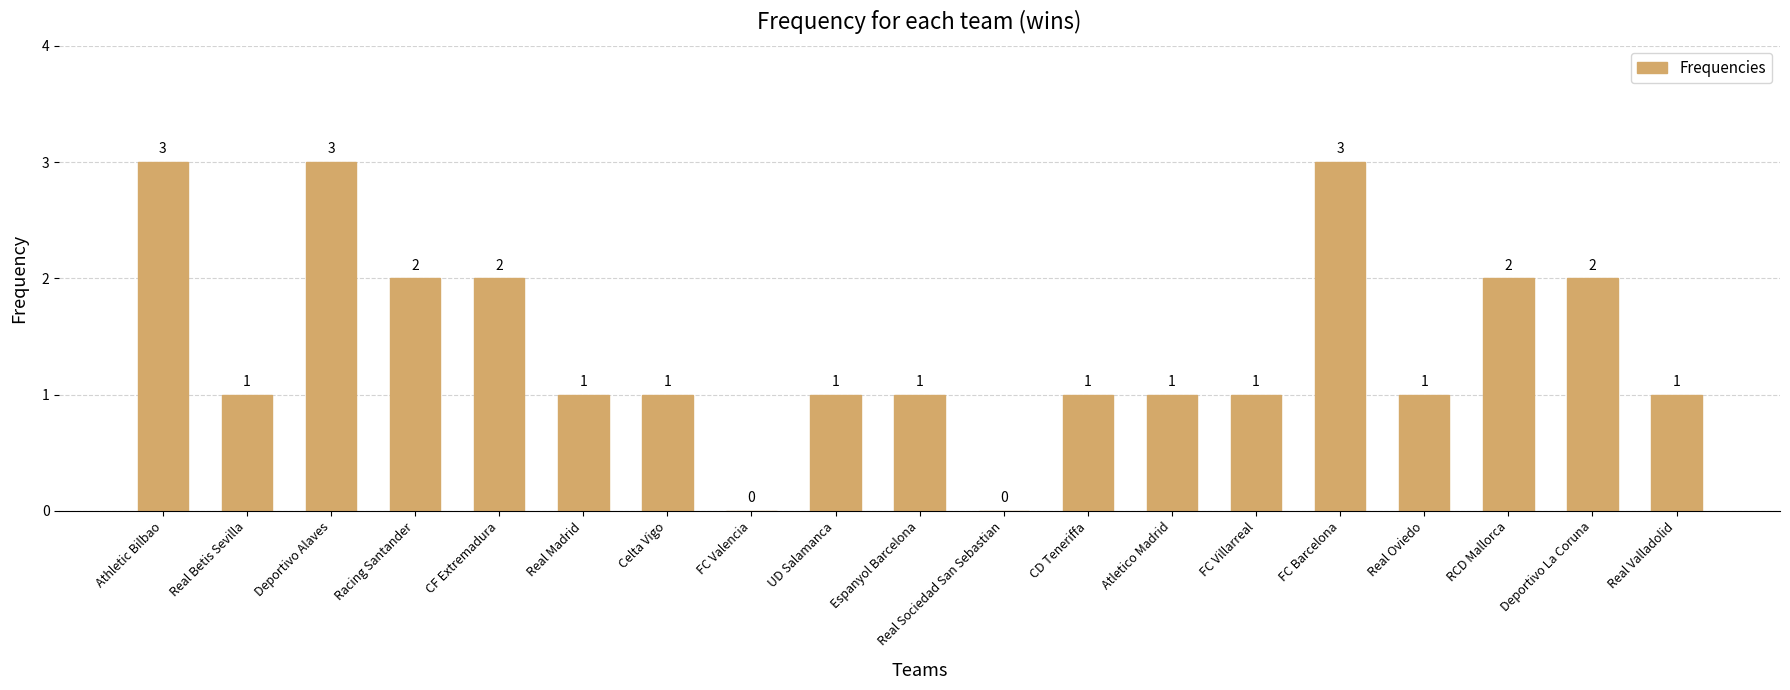

At which label does the data first exceed 1?

Athletic Bilbao